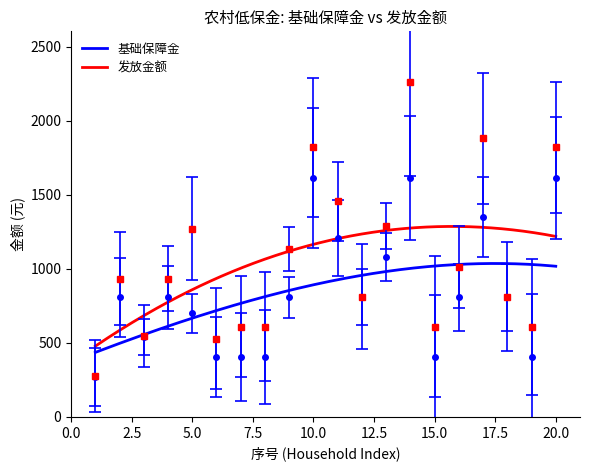

The value of 基础保障金 at 13 is 407. True or false?

False